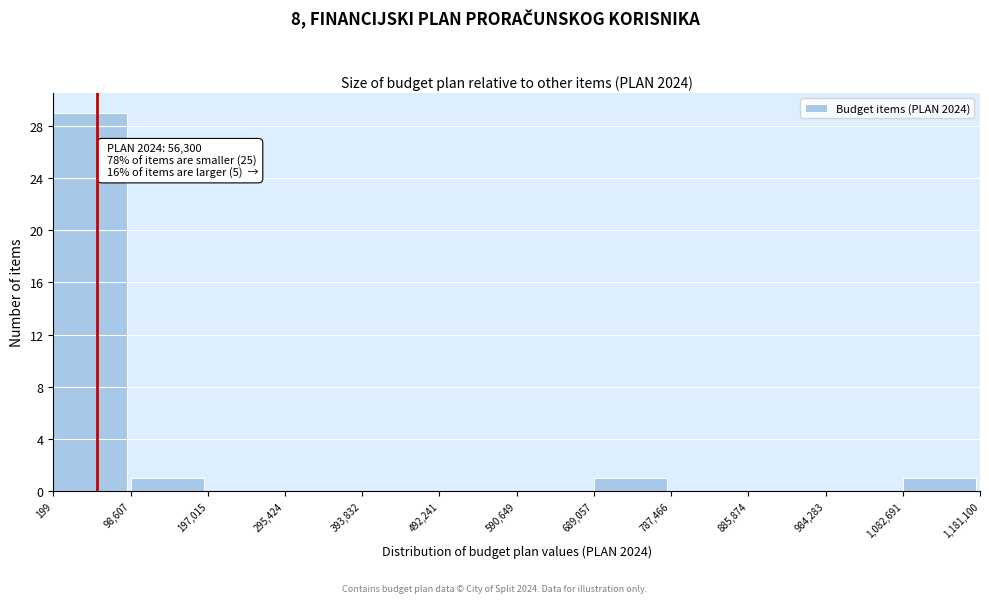

Over which range of the x-axis is the bar tallest?

199 to 98,607